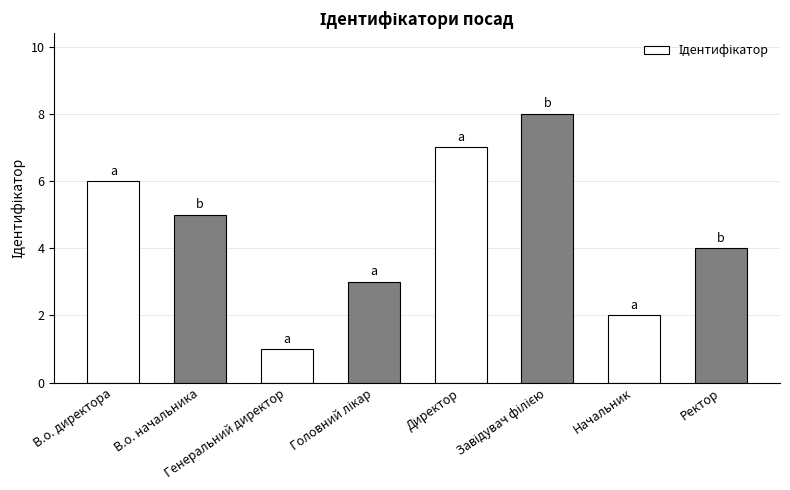

What is the greatest value displayed?

8